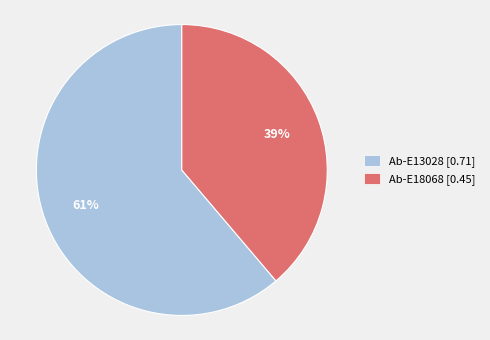

To the nearest percent, what is the difference between the largest and smallest slice percentages?

22%